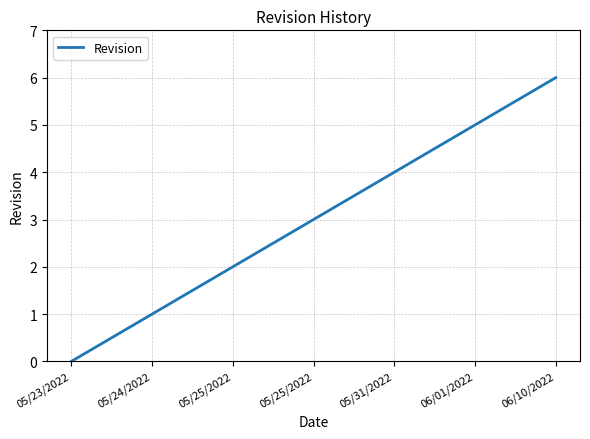

How many values are above zero?

6